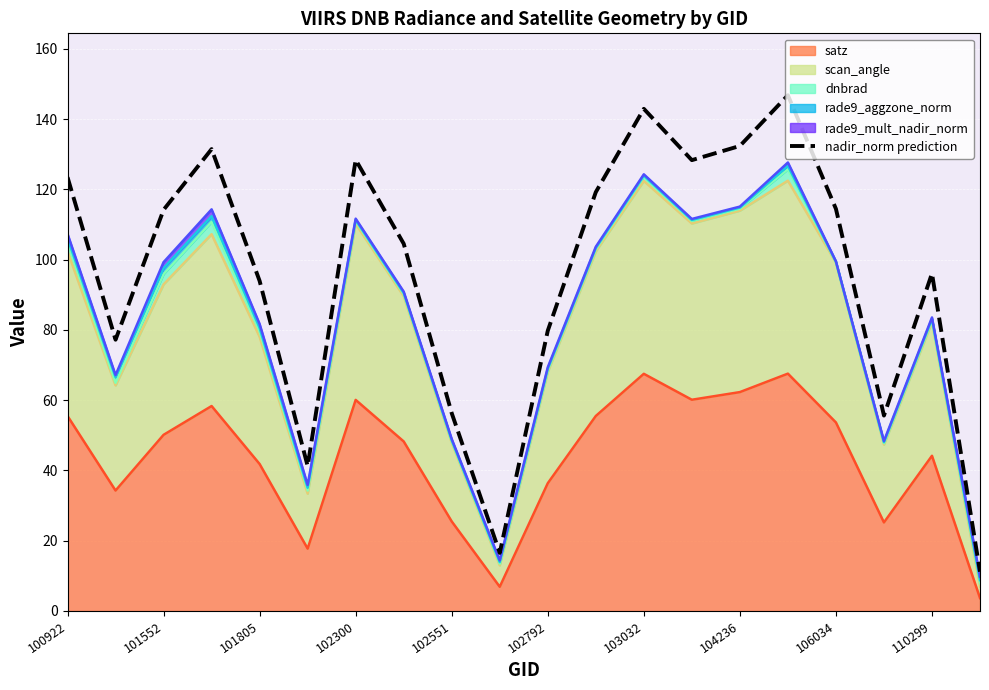

How many values are below 114?

10